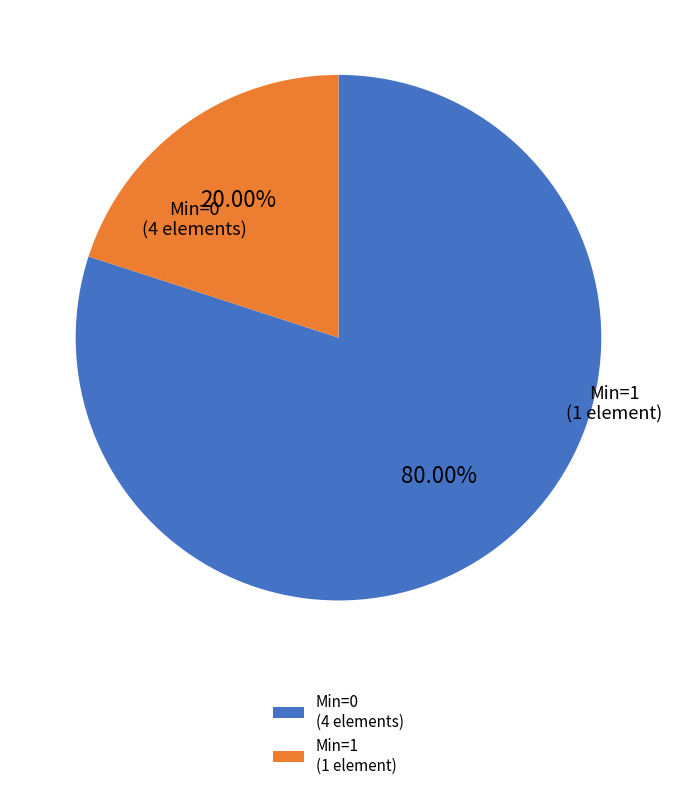

What is the largest slice in the pie chart?

Min=0 (4 elements)